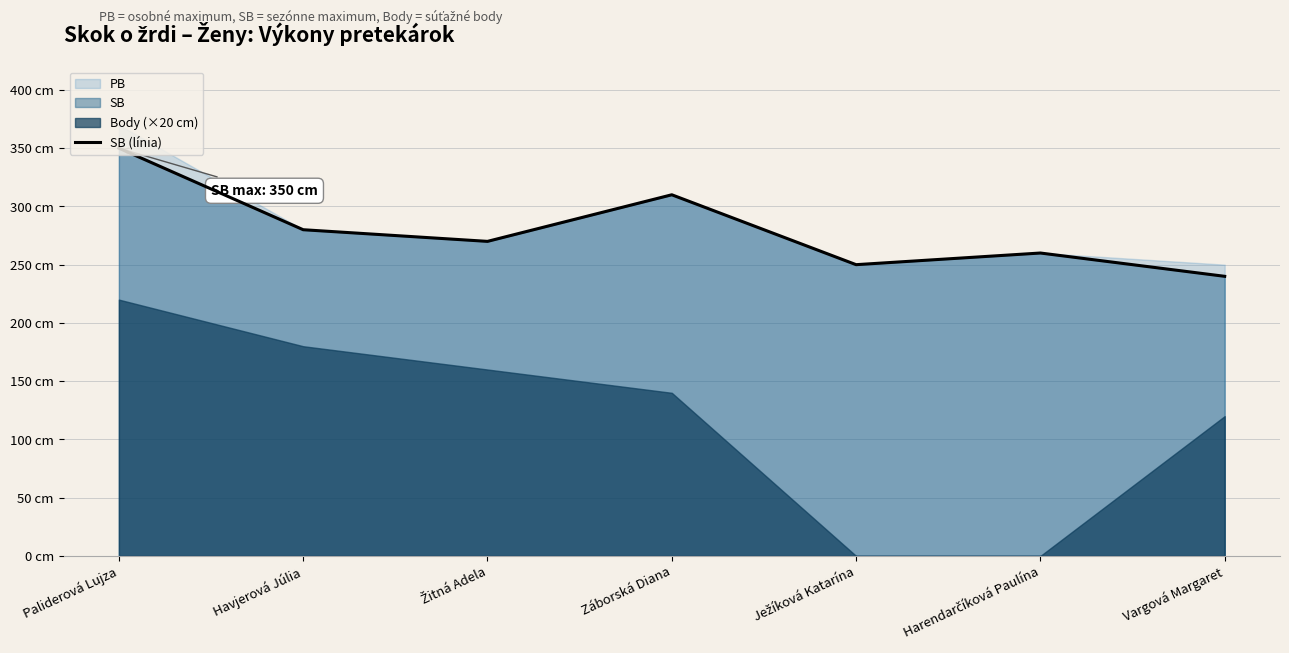

Does the chart have visible grid lines?

Yes